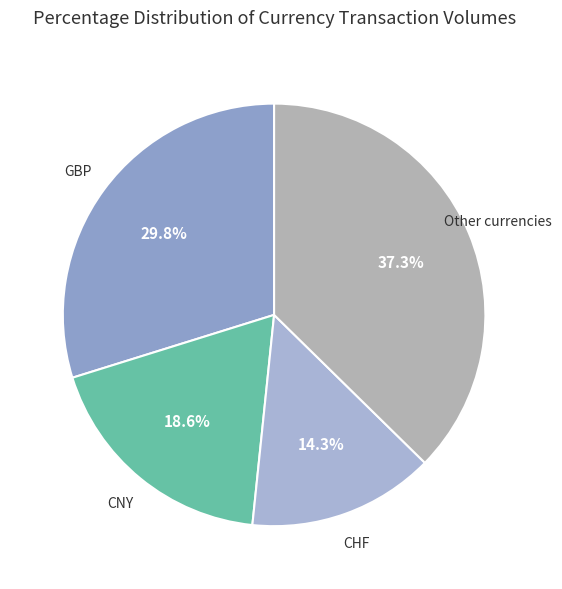

Is CNY the majority of the pie?

No